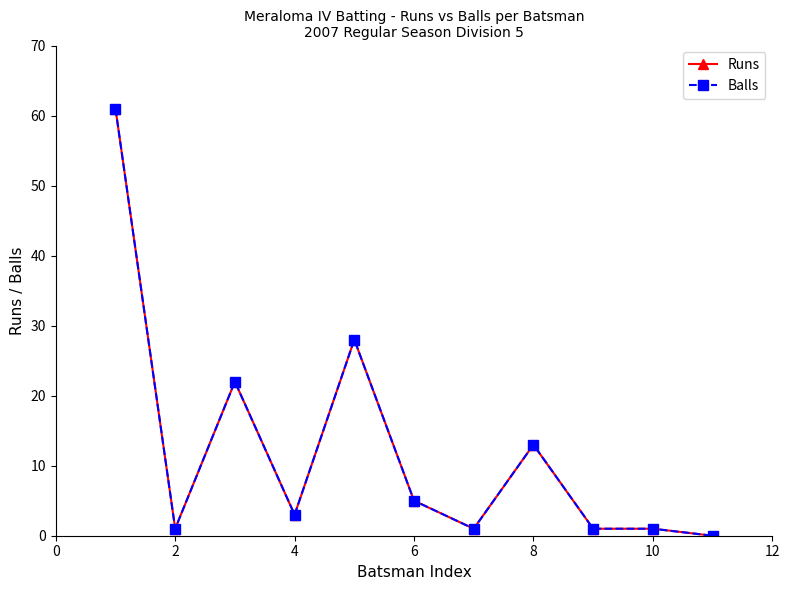

How many interior local valleys does the Runs series have?

3